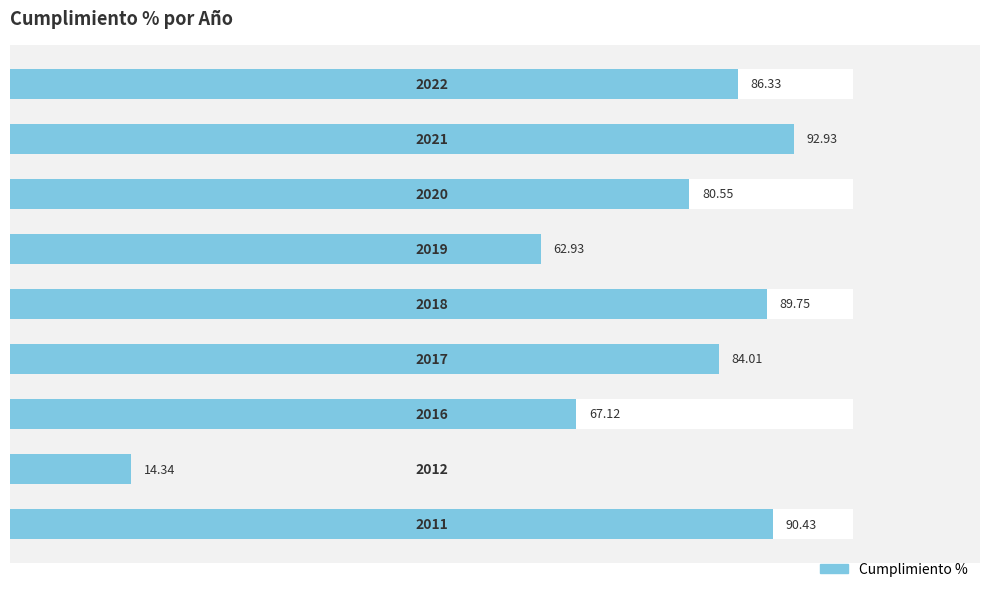

Are the bars grouped side by side (vs. stacked)?

No